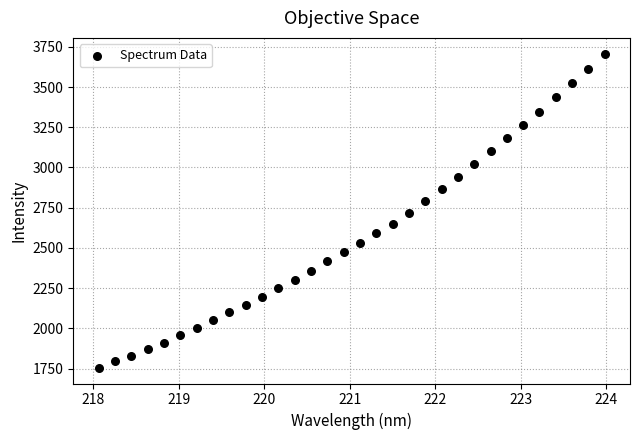

What is the range of Y values (max minus min)?

1953.0